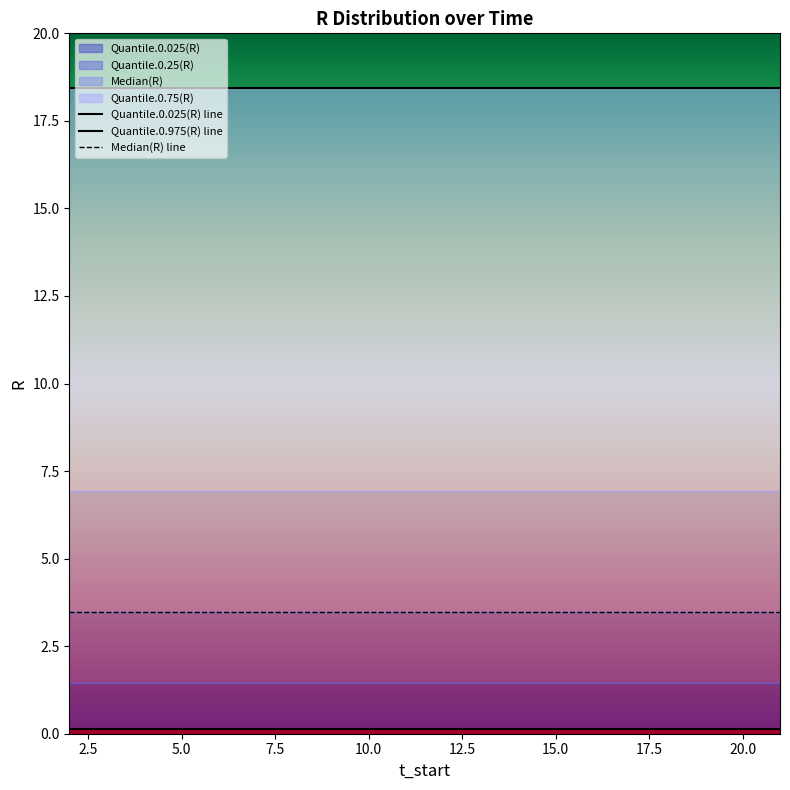

True or false: Median(R) line has a value of 3.5 at 10.0.

True